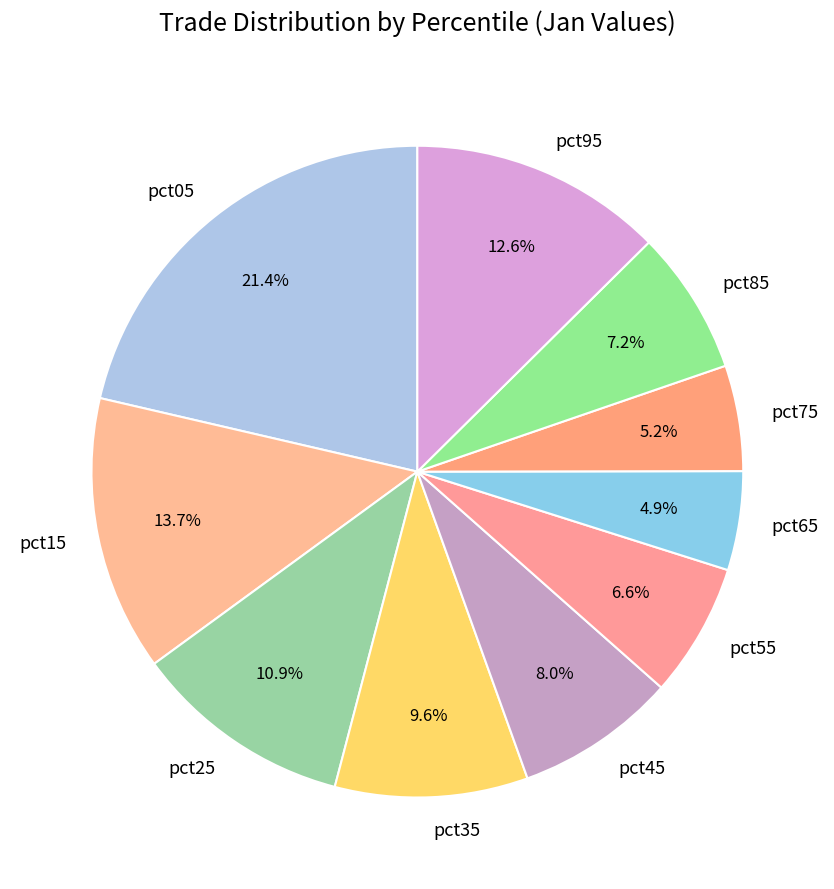

To the nearest percent, what portion does pct15 represent?

14%